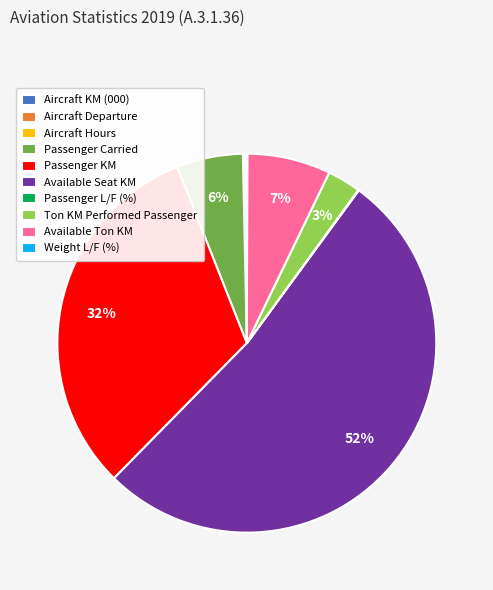

To the nearest percent, what is the difference between the largest and smallest slice percentages?

52%